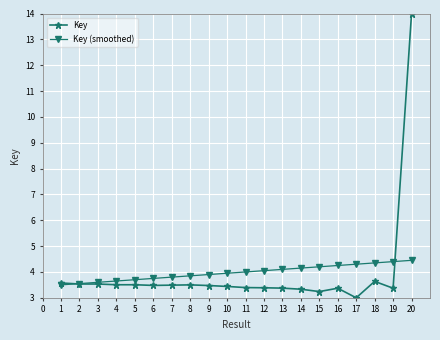

Which series ends up on top after the final intersection of Key (smoothed) and Key?

Key